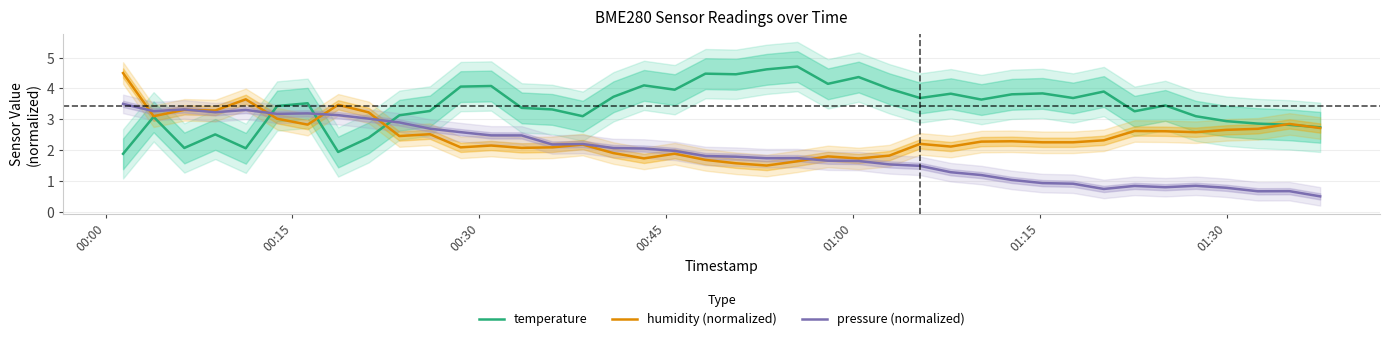

How many lines are shown in the chart?

3